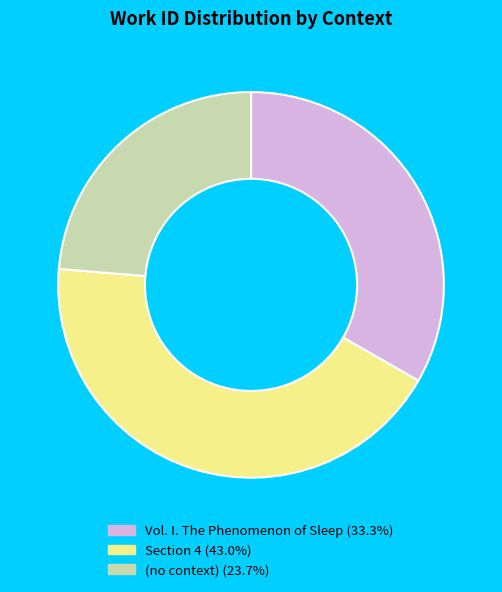

Is there any slice that represents more than half of the pie?

No